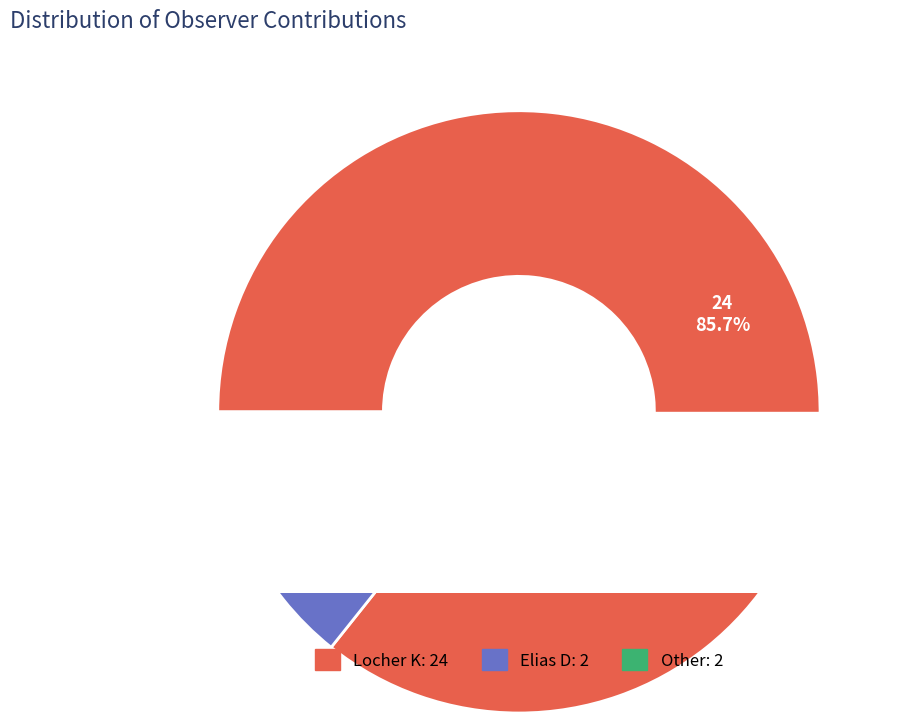

What is the majority slice?

Locher K